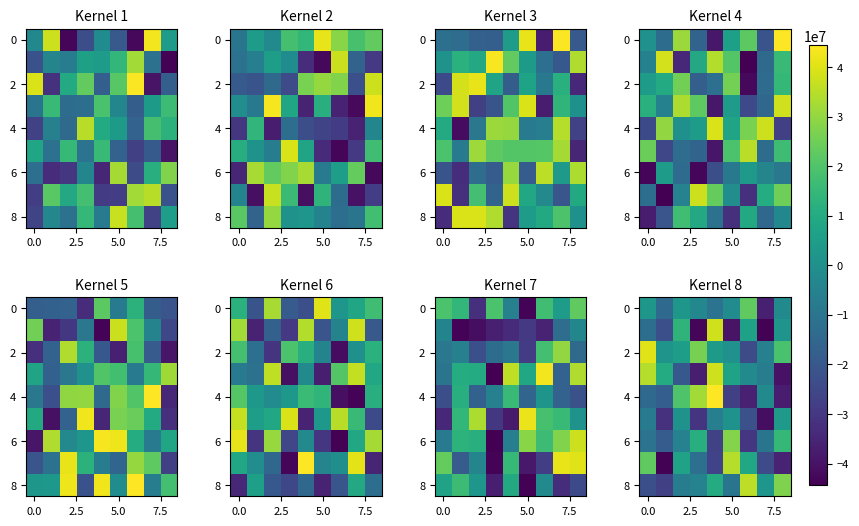

Where does the row_4 series first go above -13933608?

2.5